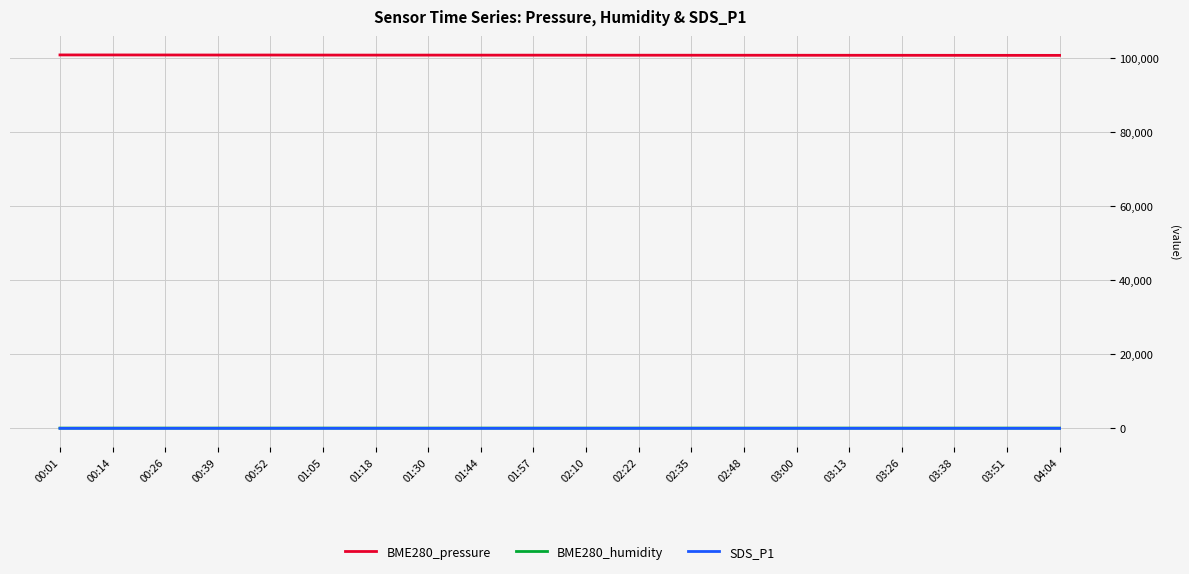

How many values in the BME280_pressure series are below 100855?

10